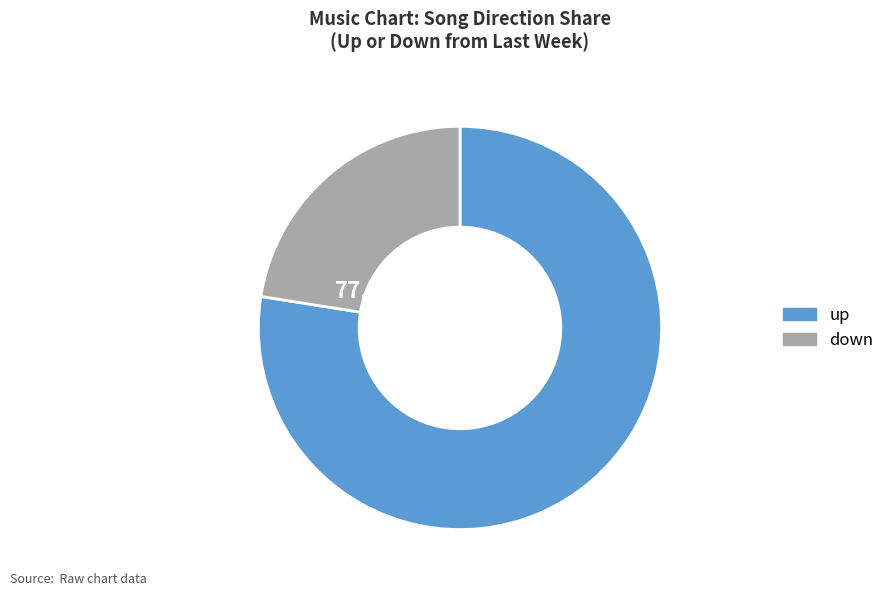

Combined, do up and down account for over 50%?

Yes